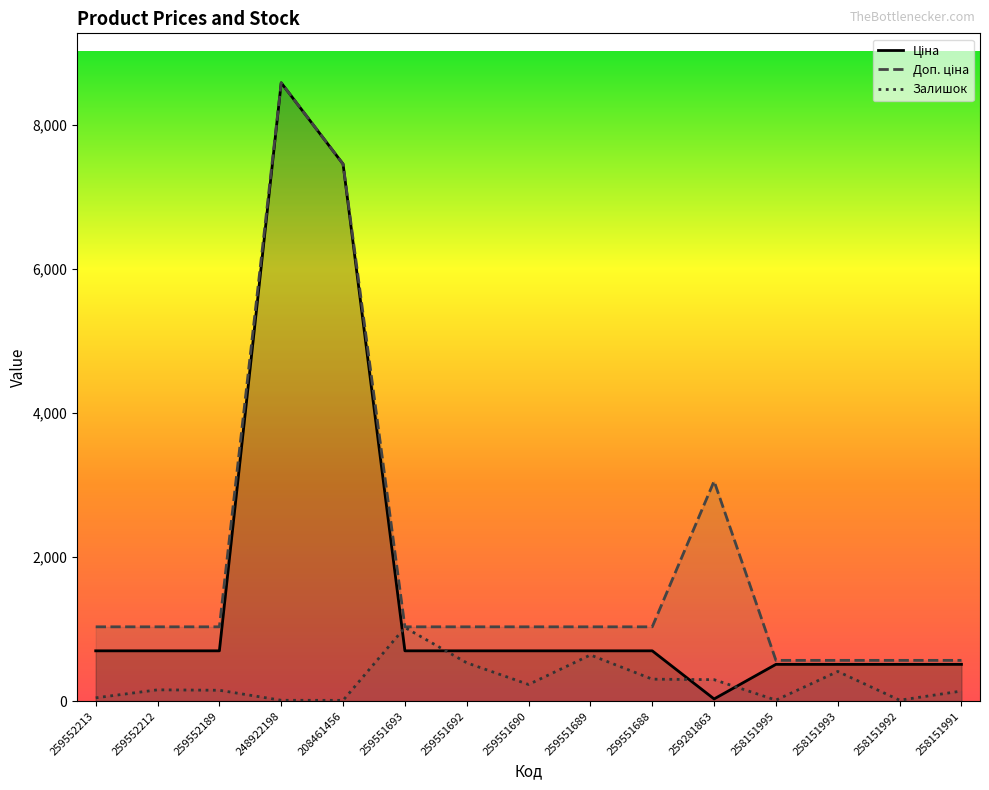

Is it true that Залишок equals 852.0 at 259551692?

False